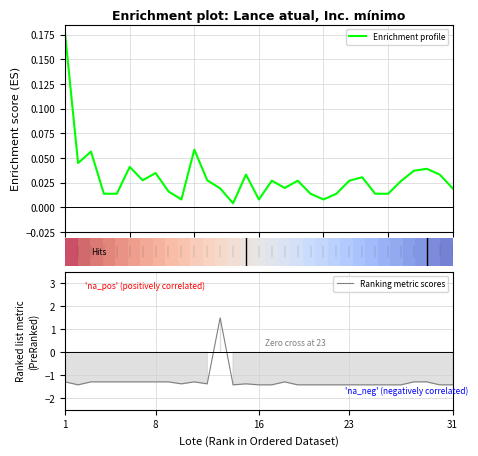

The Ranking metric scores series shows -1.4 at 23. True or false?

True